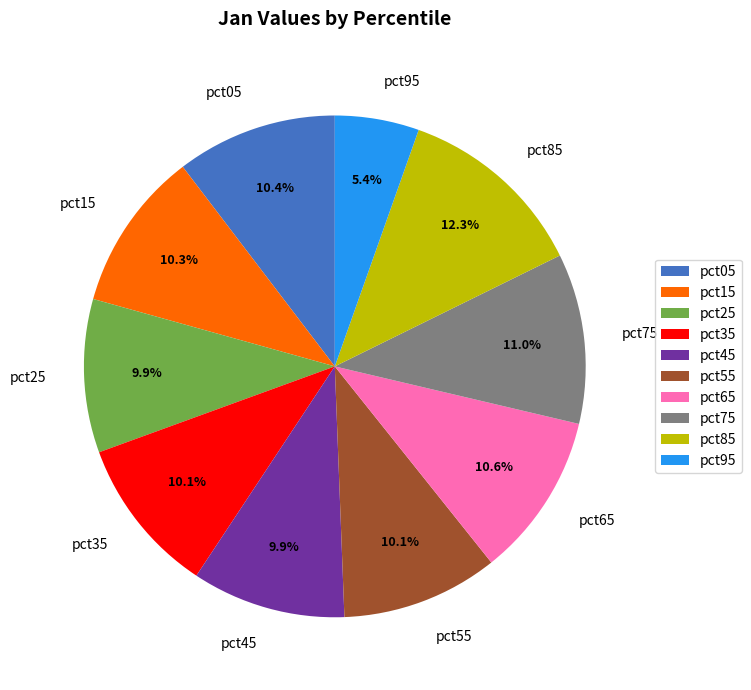

Does pct45 account for over 50% of the chart?

No